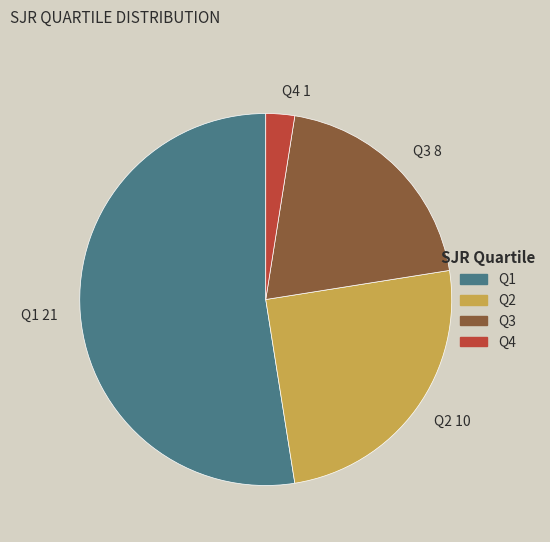

Do Q3 8 and Q4 1 together represent more than half of the pie?

No